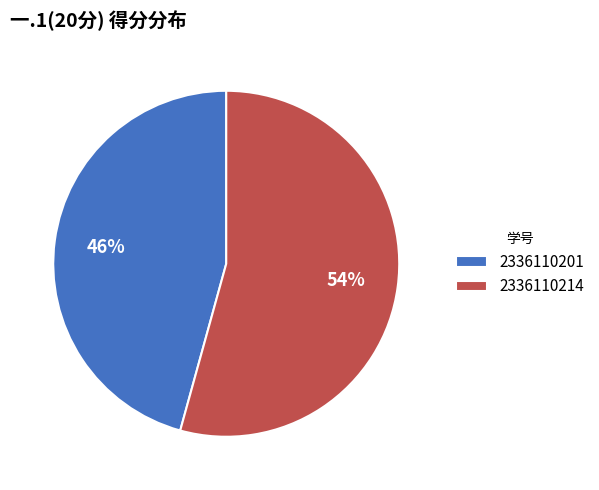

To the nearest percent, what is the average slice percentage?

50%